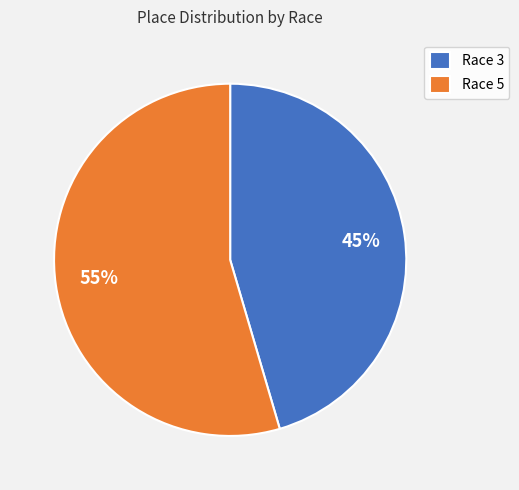

Do Race 3 and Race 5 together represent more than half of the pie?

Yes